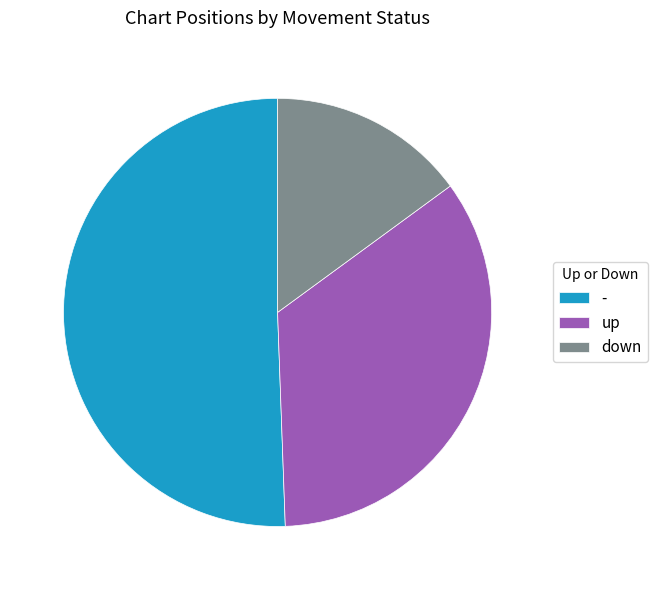

Which category accounts for the majority?

-